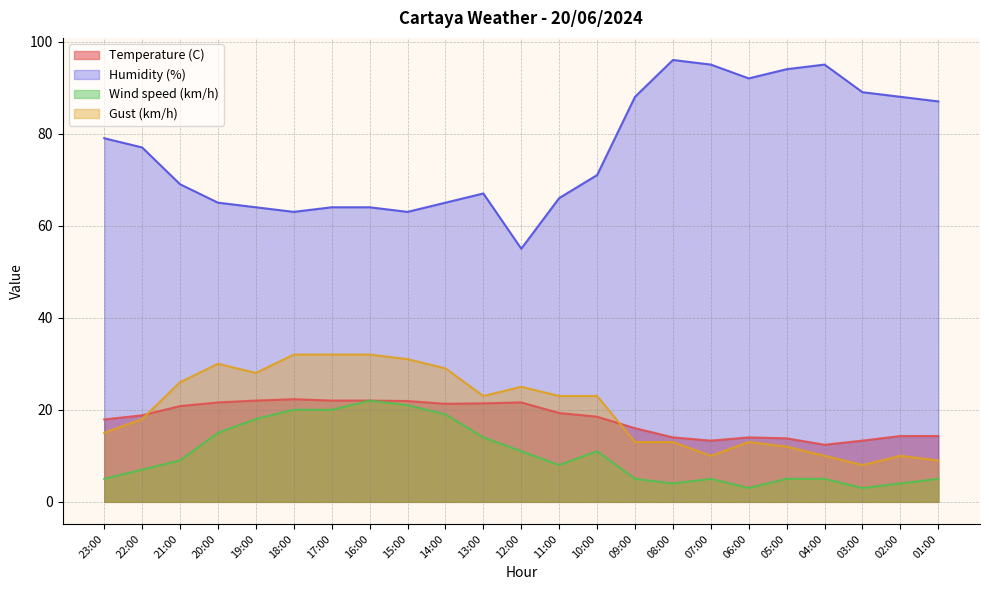

How many data points in Gust (km/h) are above 23?

9